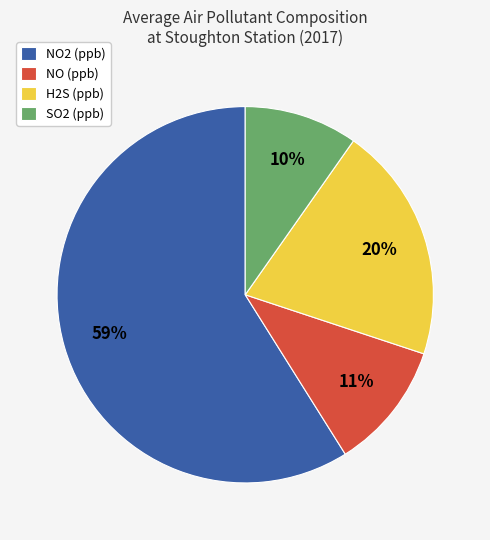

To the nearest percent, what is the difference between the NO (ppb) and NO2 (ppb) slice percentages?

48%